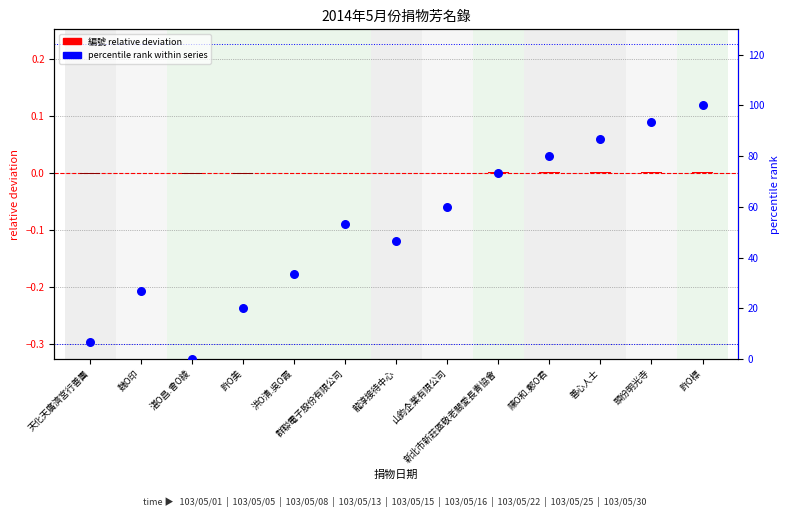

At how many categories does at least one series exceed 42?

8